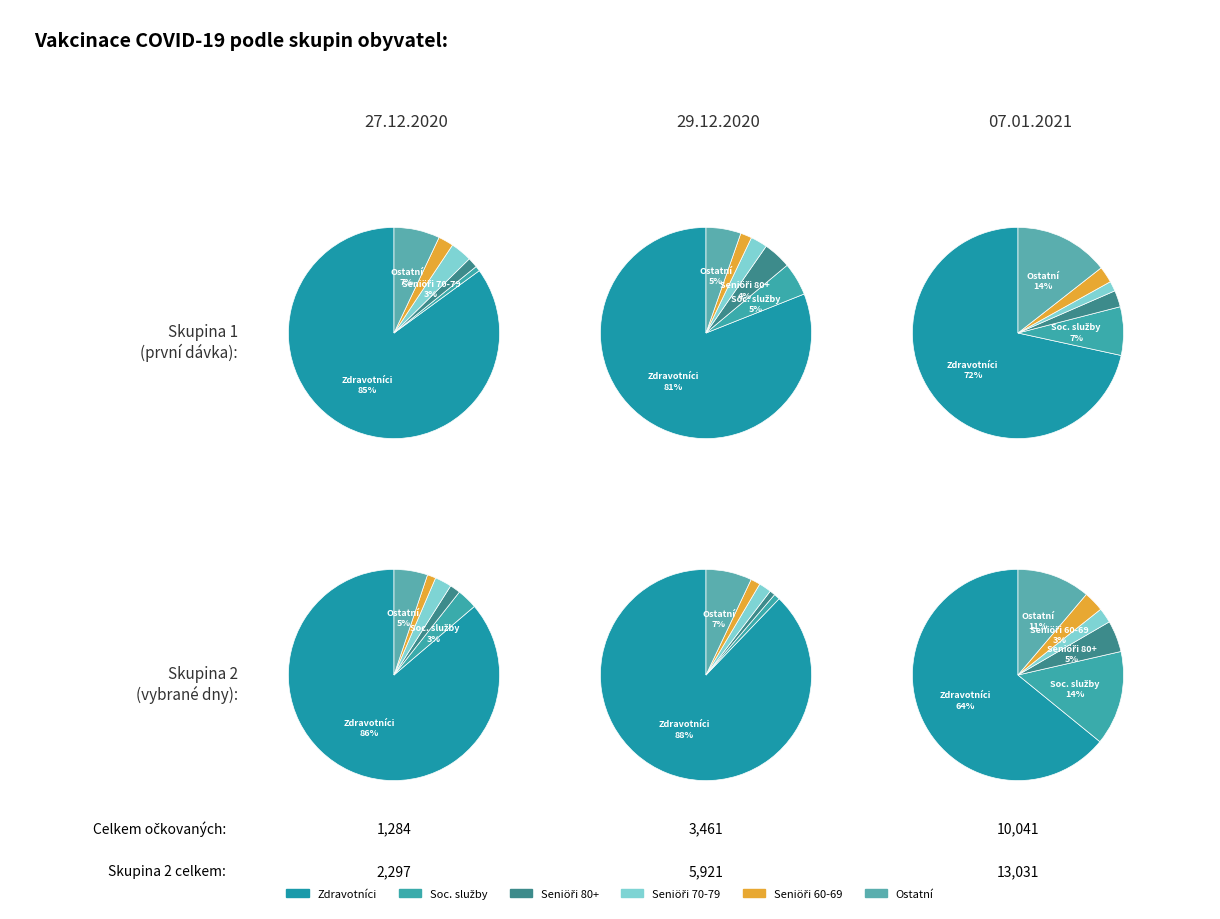

To the nearest percent, what is the difference between the largest and smallest slice percentages?

24%